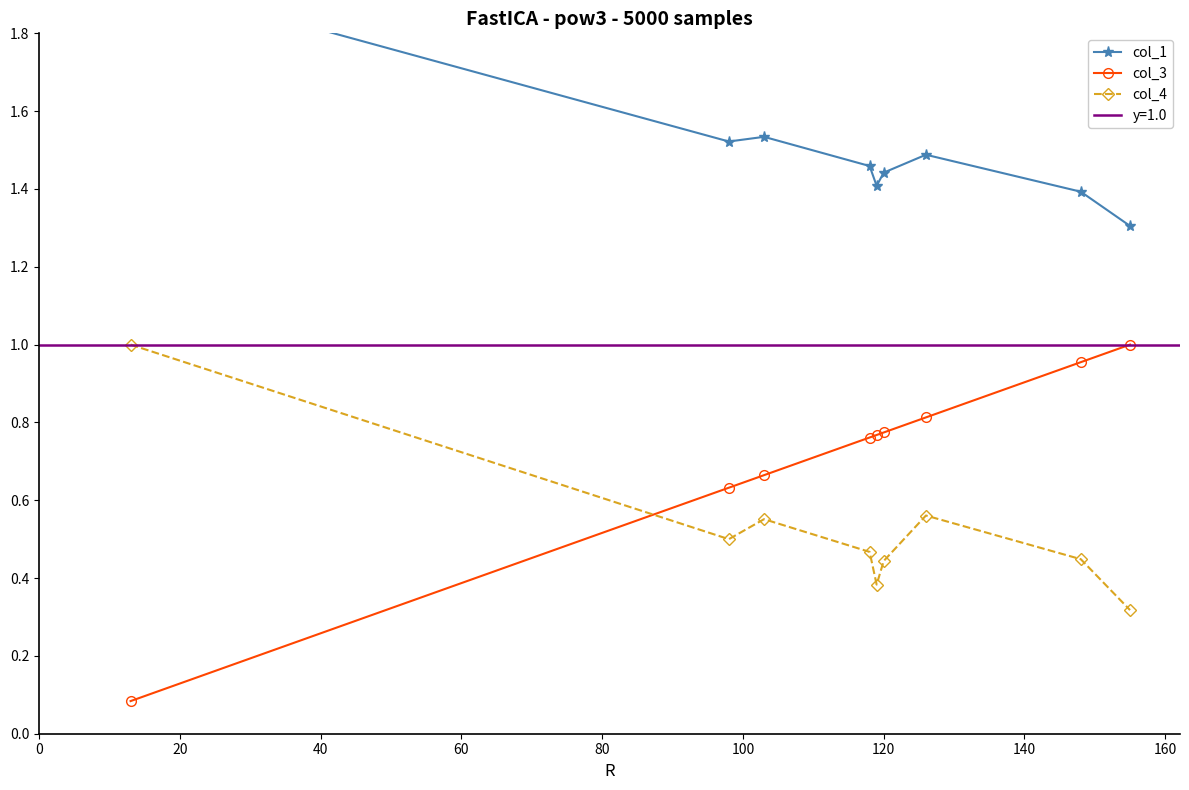

Does the chart have visible grid lines?

No